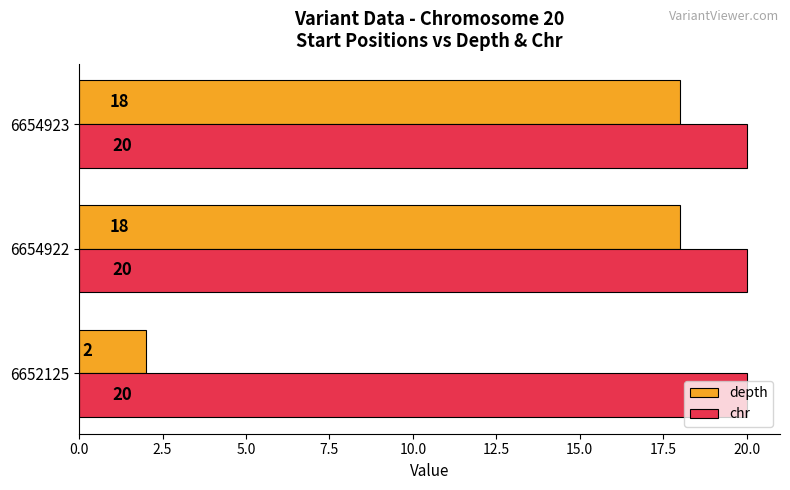

Is the value of chr at 6654923 greater than the value of depth at 6654923?

Yes